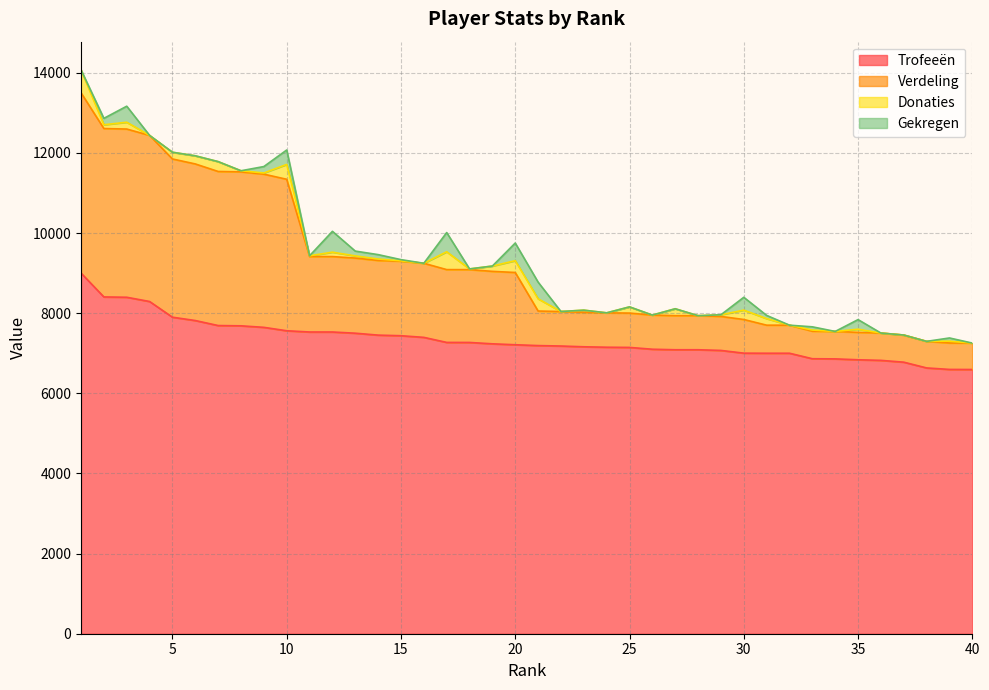

Which series has the largest range (max minus min)?

Verdeling